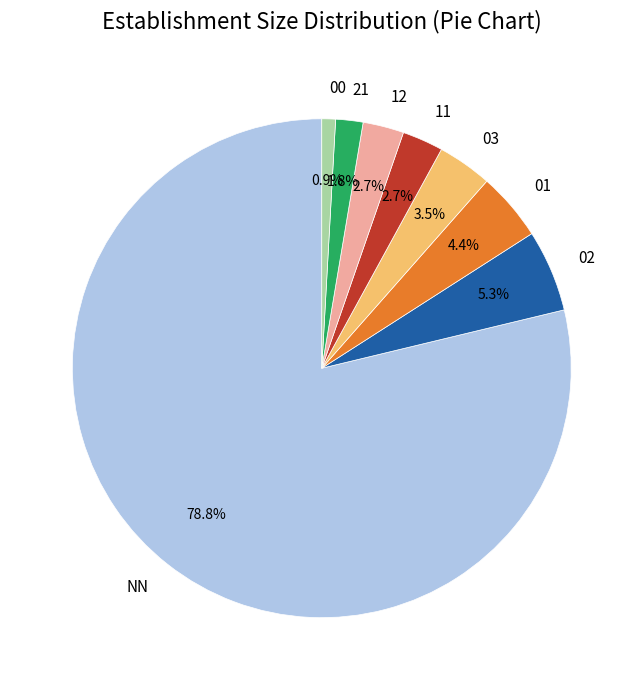

Approximately how many times larger is the value at 00 compared to 21?

0.5